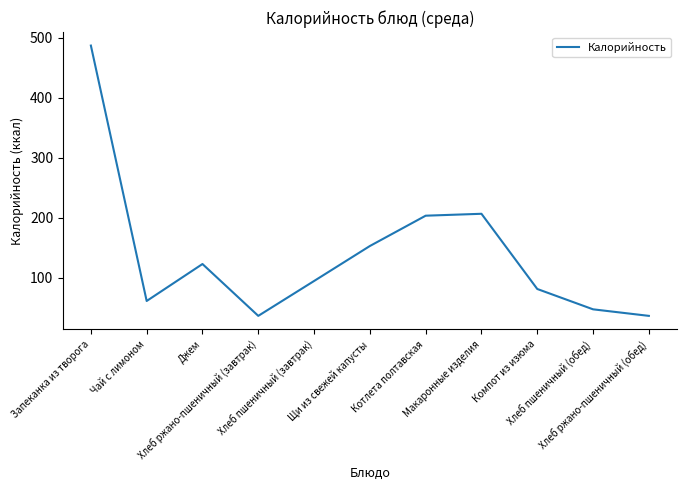

Between Запеканка из творога and Хлеб ржано-пшеничный (обед), which is larger?

Запеканка из творога